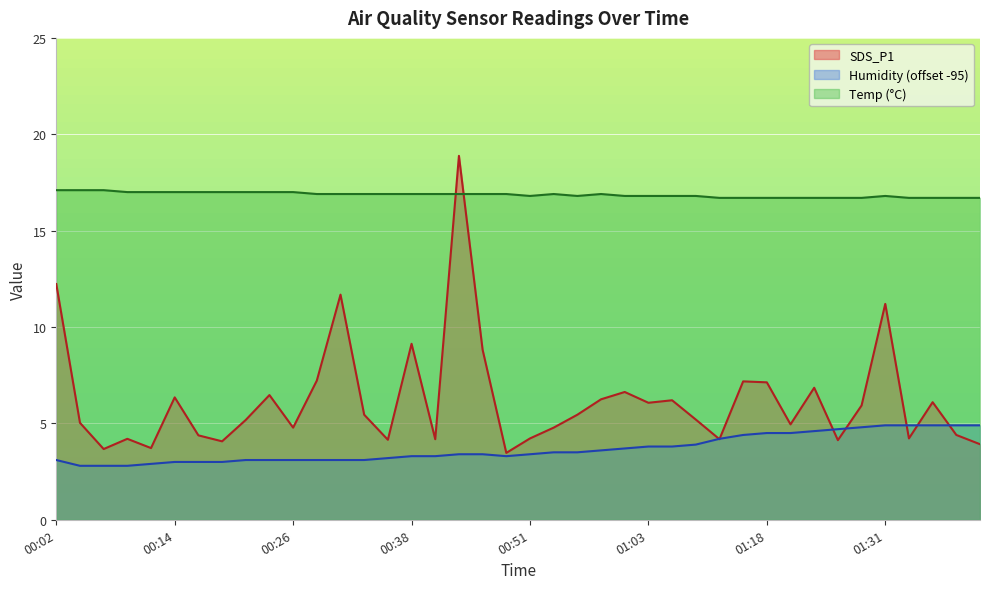

True or false: Humidity and Temp cross at least once.

False